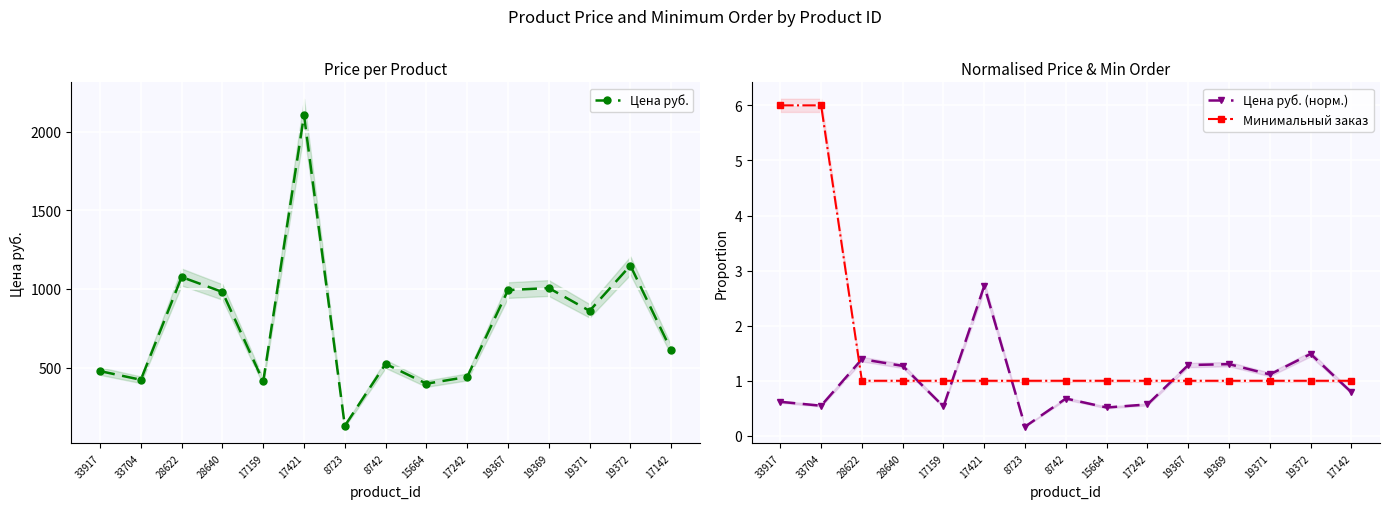

Rank the series by their maximum value, from highest to lowest.

Цена руб., Минимальный заказ, Цена руб. (норм.)